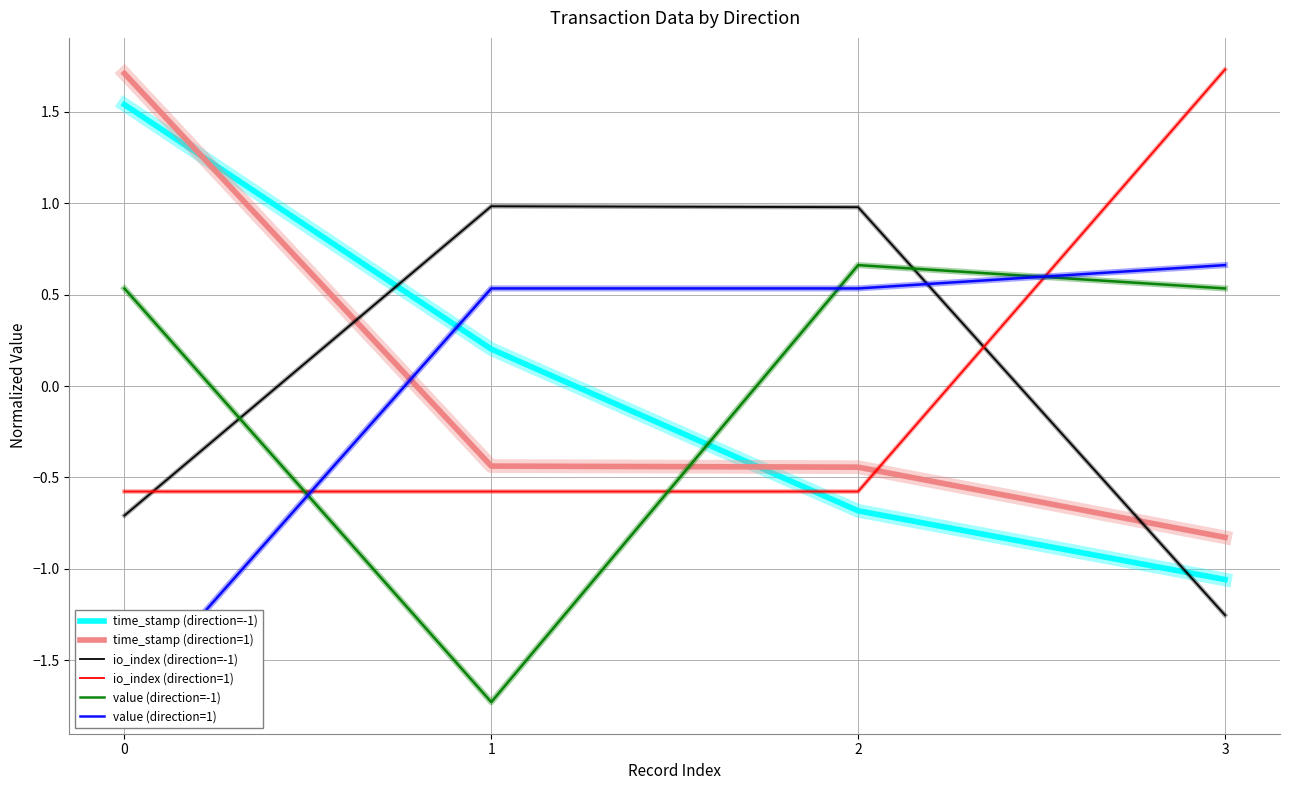

Reading left to right, what are all the values shown in this chart?

time_stamp (direction=-1): 0=1.5	1=0.2	2=-0.7	3=-1.1
time_stamp (direction=1): 0=1.7	1=-0.4	2=-0.4	3=-0.8
io_index (direction=-1): 0=-0.7	1=1.0	2=1.0	3=-1.3
io_index (direction=1): 0=-0.6	1=-0.6	2=-0.6	3=1.7
value (direction=-1): 0=0.5	1=-1.7	2=0.7	3=0.5
value (direction=1): 0=-1.7	1=0.5	2=0.5	3=0.7